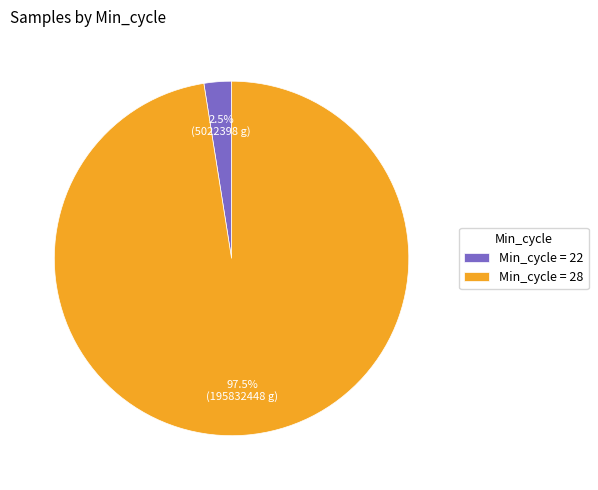

How many slices are in this pie chart?

2